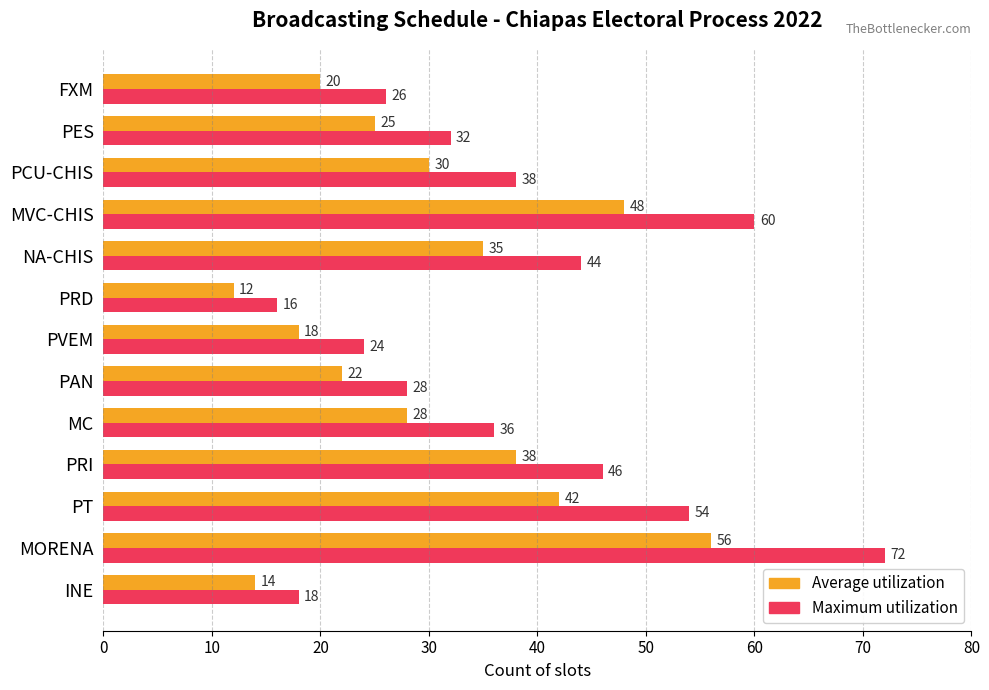

The Average utilization series shows 18 at PCU-CHIS. True or false?

False